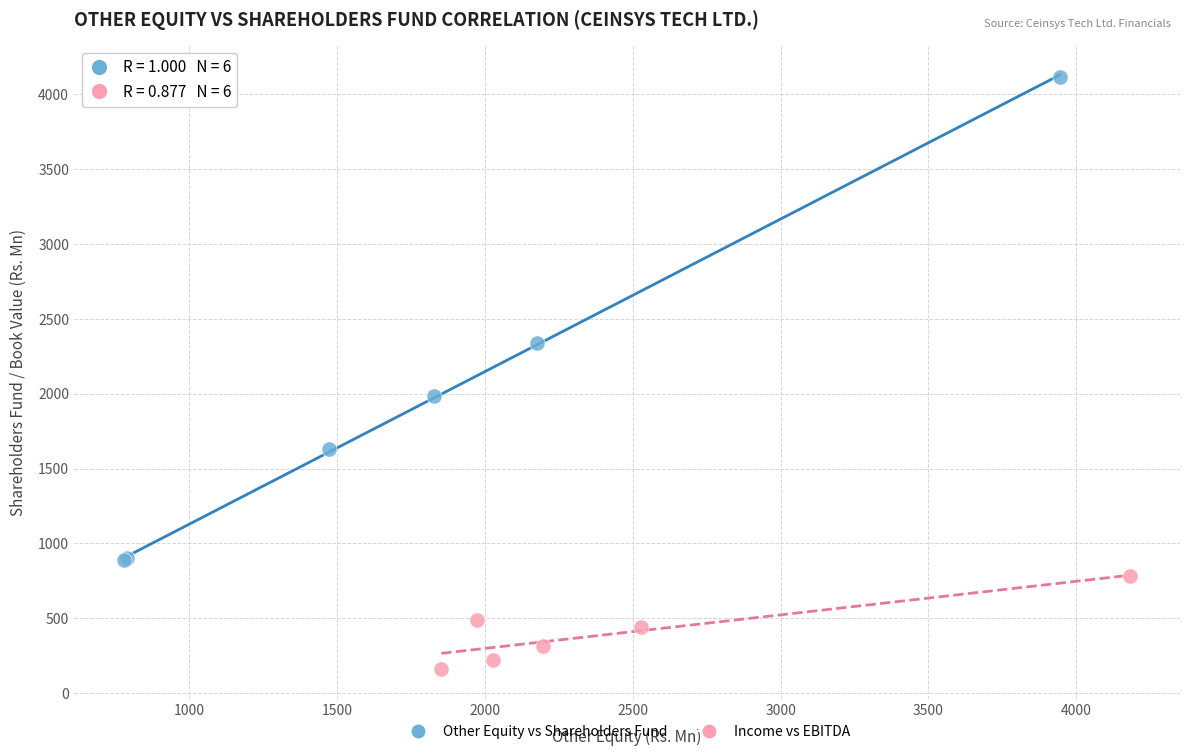

What are all the series names shown in the legend?

Other Equity vs Shareholders Fund, Income vs EBITDA